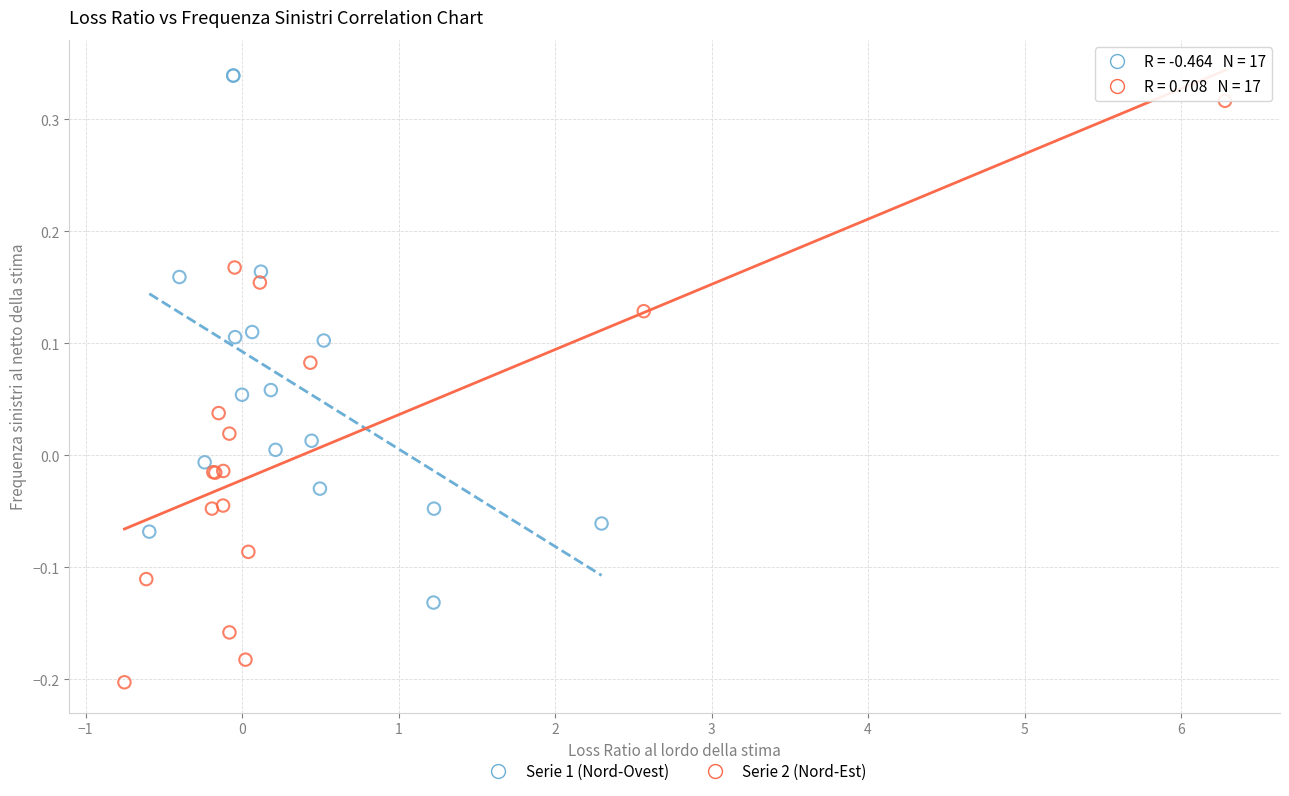

Which series has the widest spread of Y values?

Serie 2 (Nord-Est)